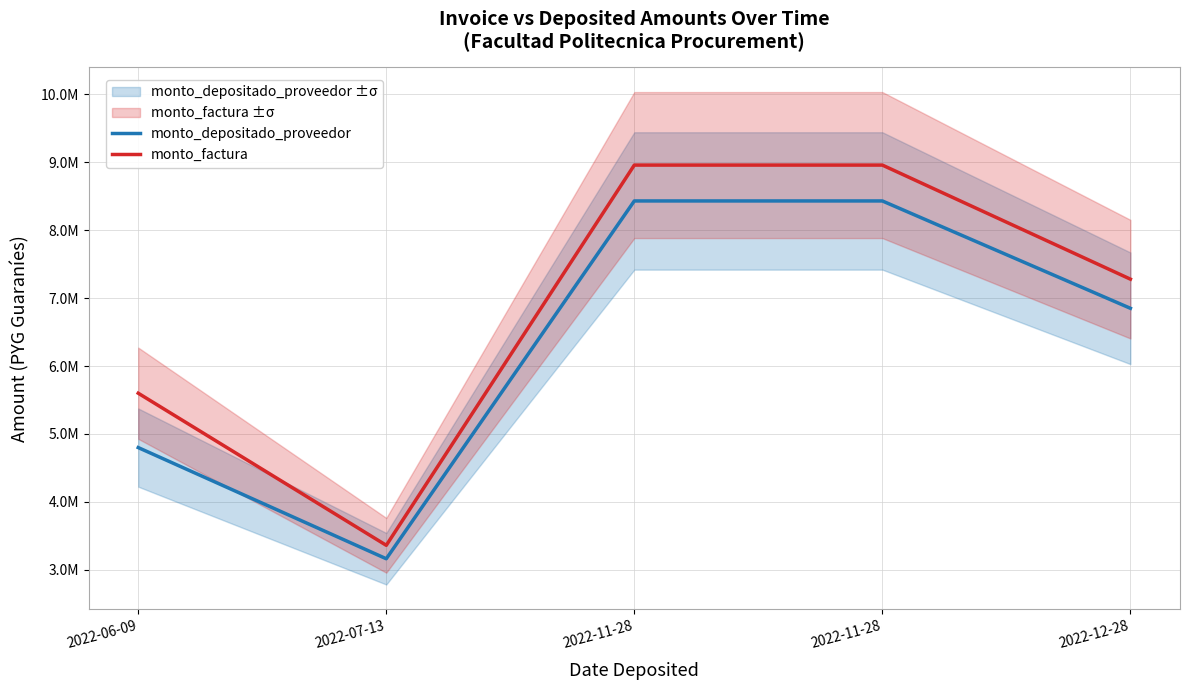

List the series in order of their overall mean, lowest first.

monto_depositado_proveedor, monto_factura